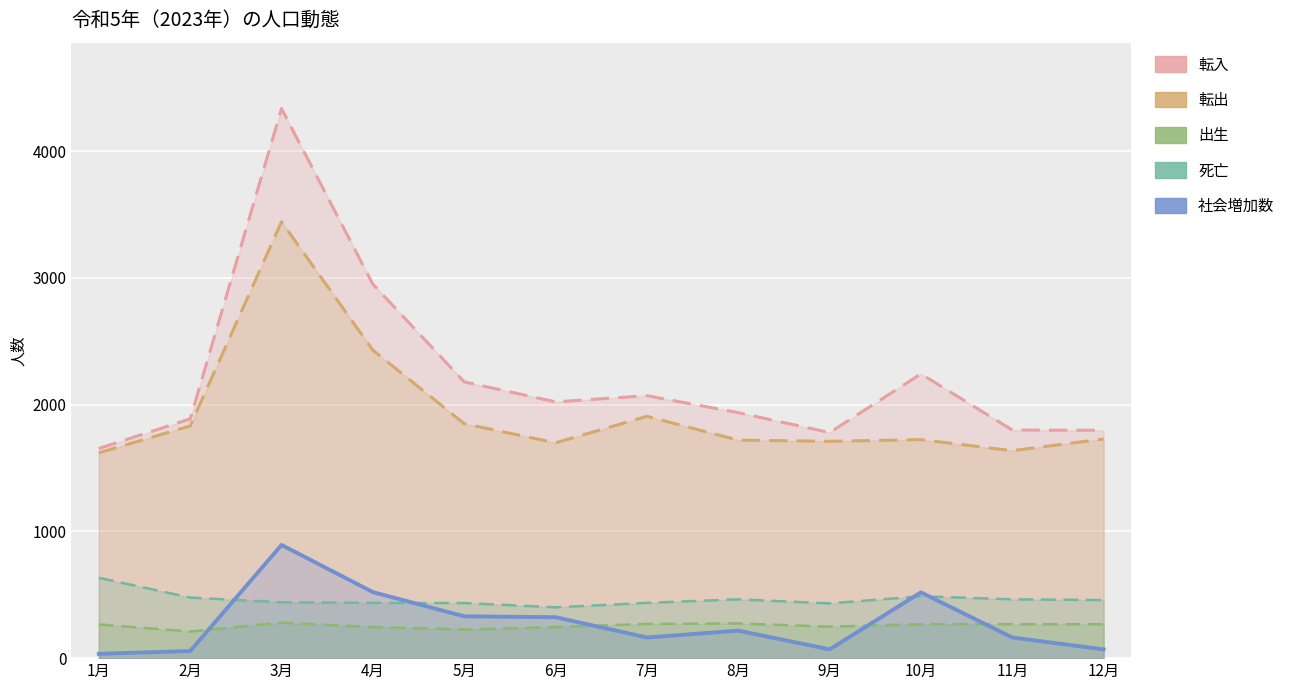

What is the value of the 死亡 point at the 6th from the left?

401